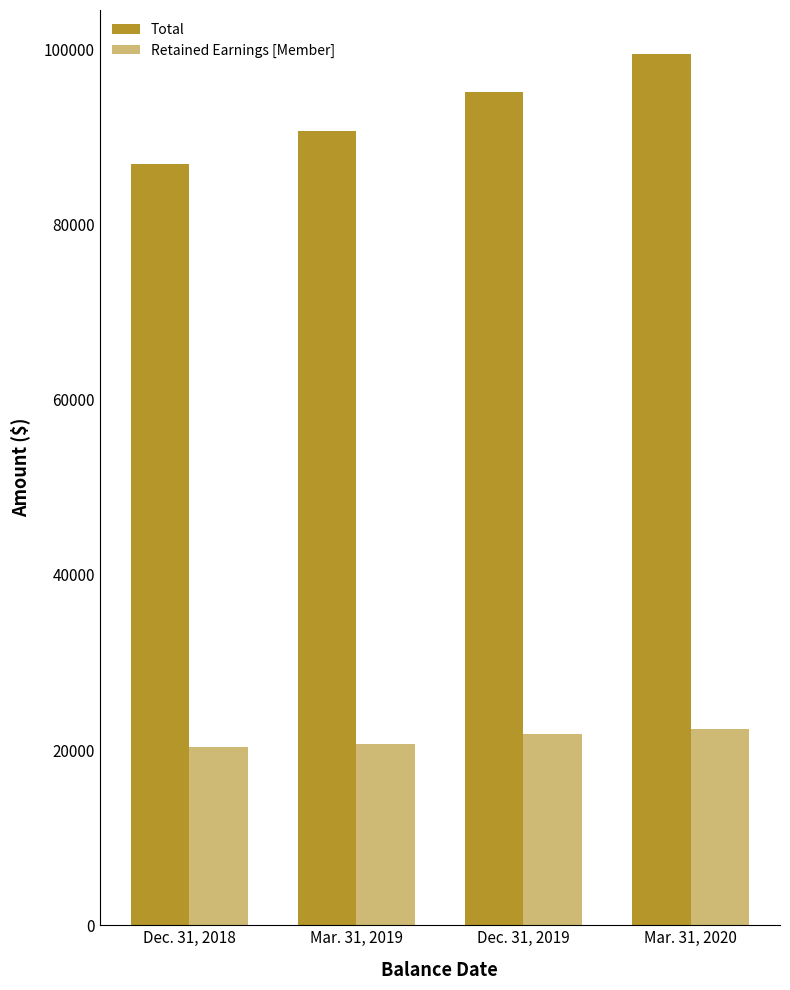

The value of Retained Earnings [Member] at Mar. 31, 2019 is 27583. True or false?

False